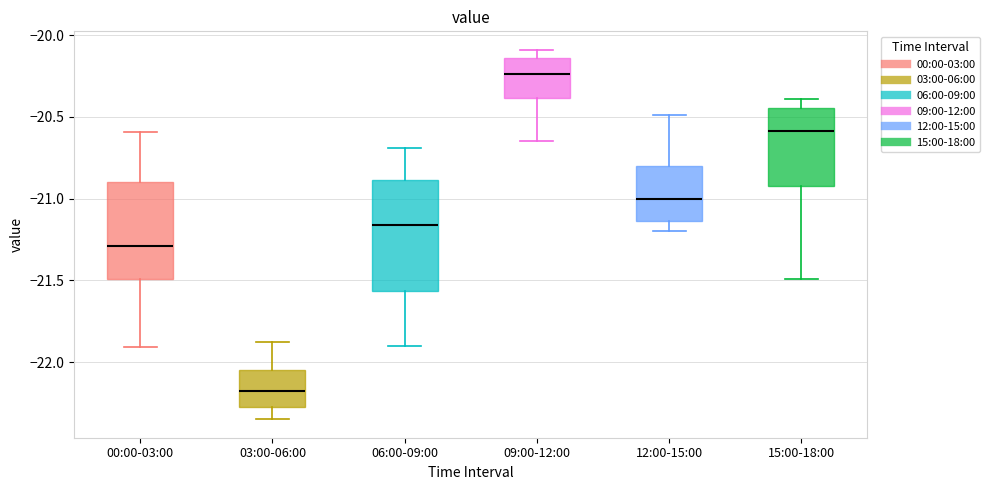

Comparing the boxes themselves (not the whiskers), which one is the tallest?

06:00-09:00